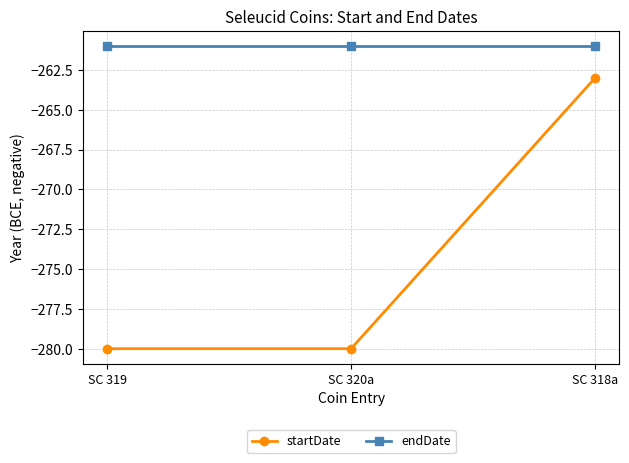

The value of startDate at SC 318a is -451. True or false?

False